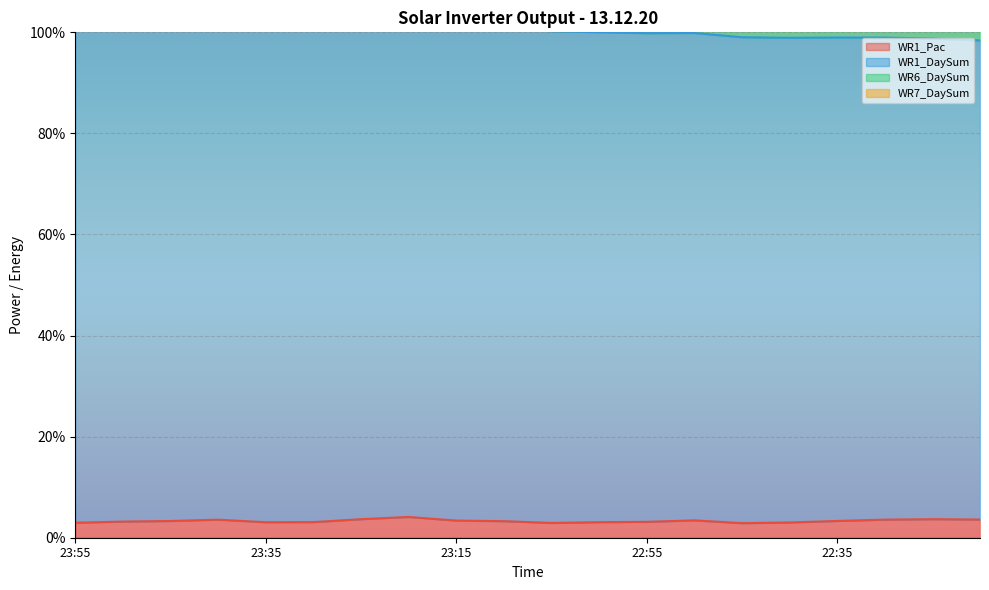

The WR1_DaySum series shows 99.8 at 22:55. True or false?

True